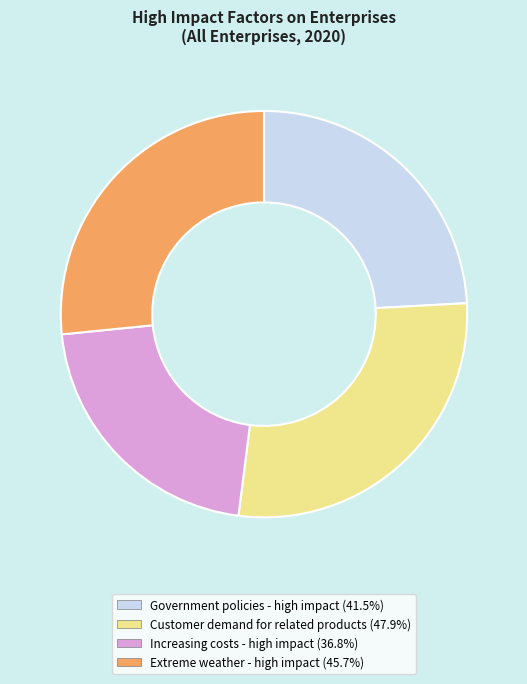

Which category has the smallest portion of the pie?

Increasing costs - high impact